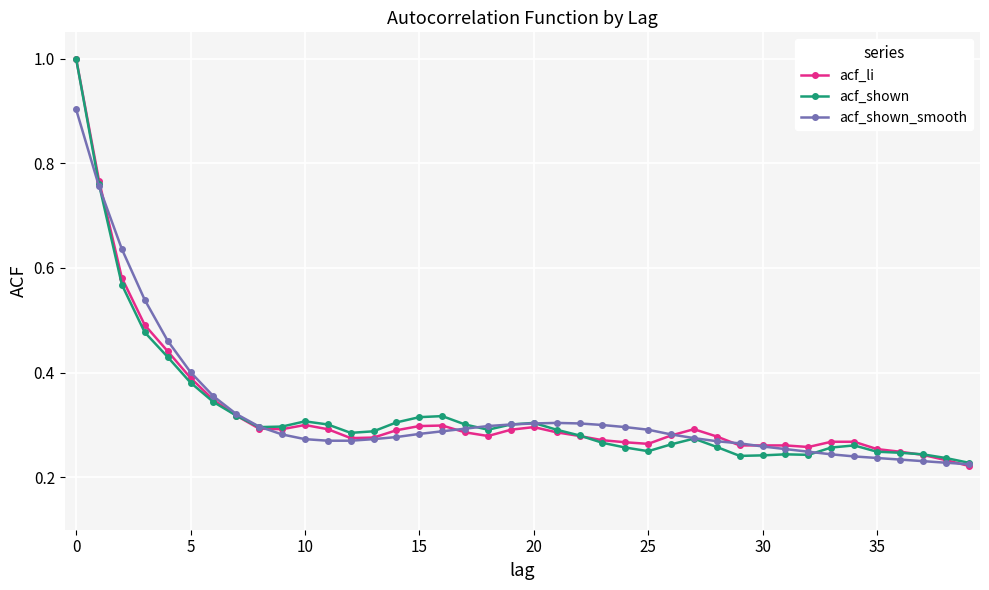

What is the greatest value displayed?

1.0